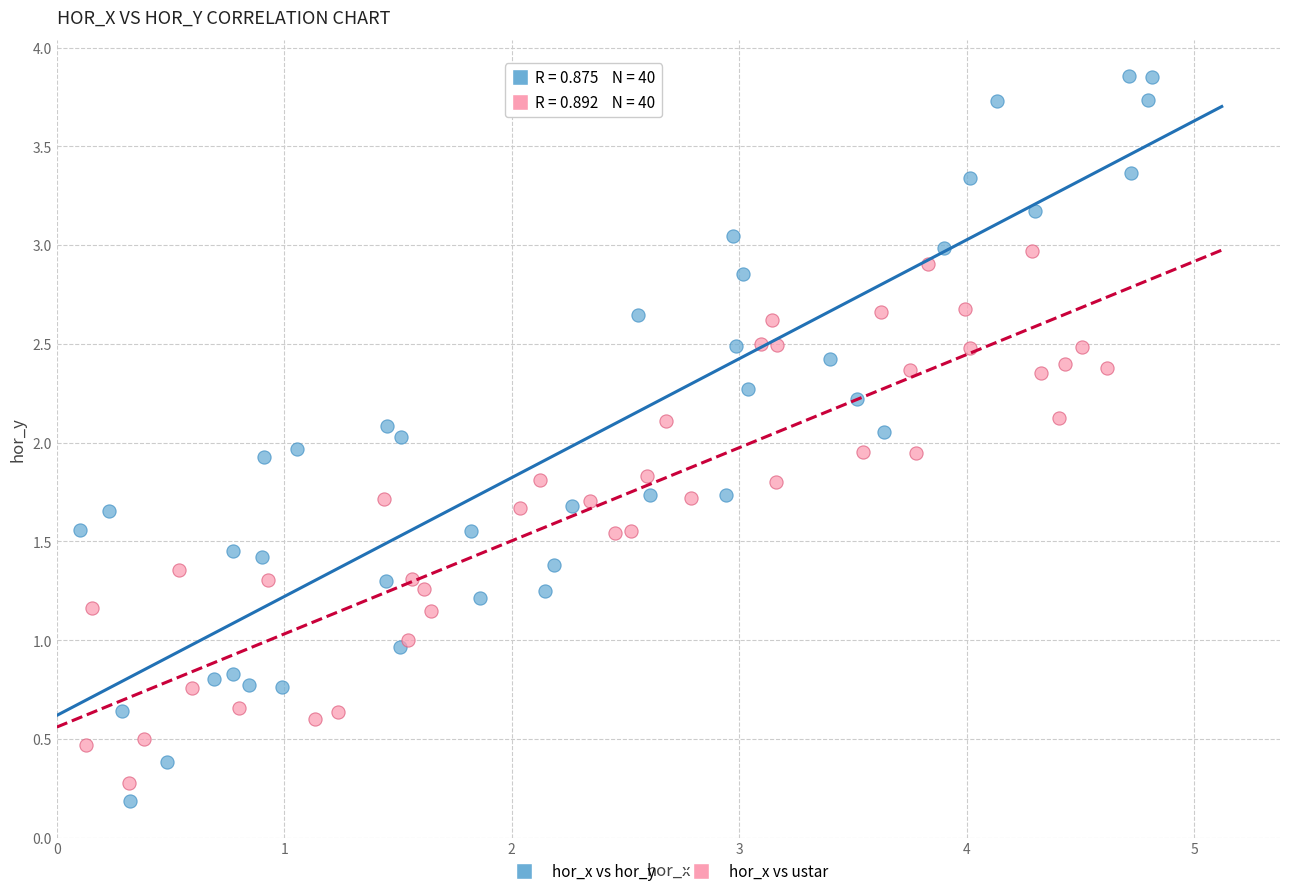

Which series reaches the maximum Y coordinate?

hor_x vs hor_y